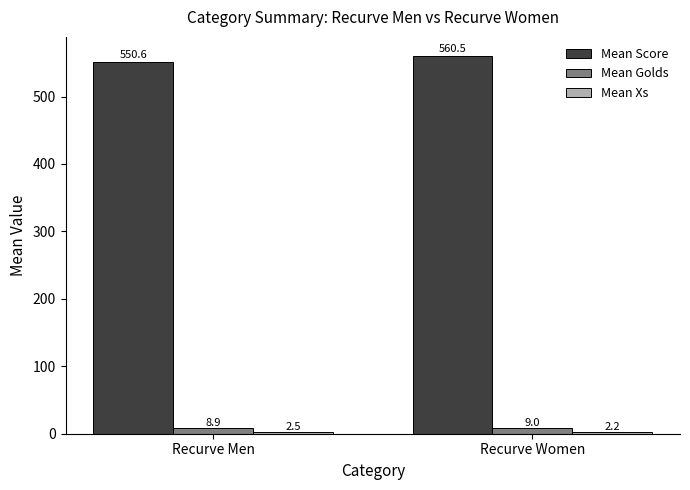

At which label is Mean Golds closest to 8?

Recurve Men